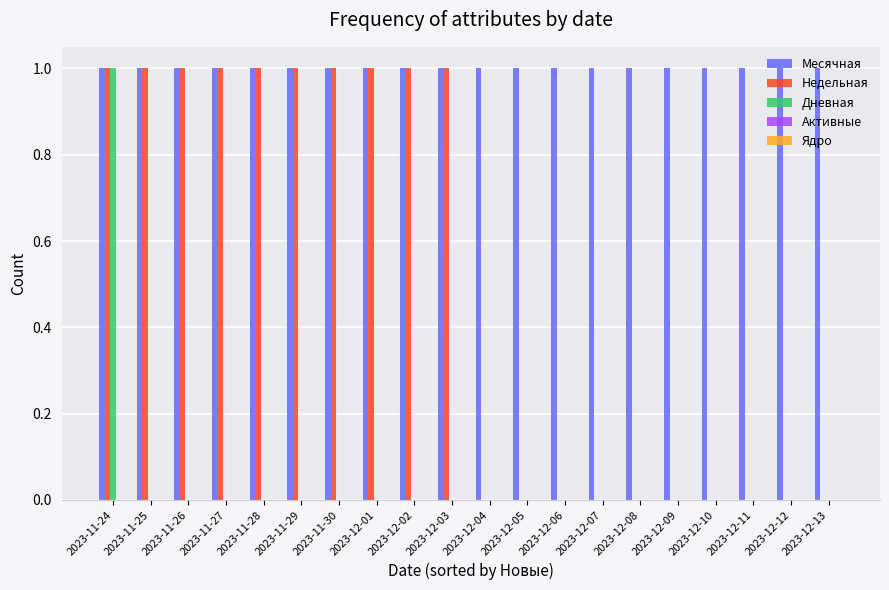

What is the spread (max minus min) of values at 2023-11-25?

1